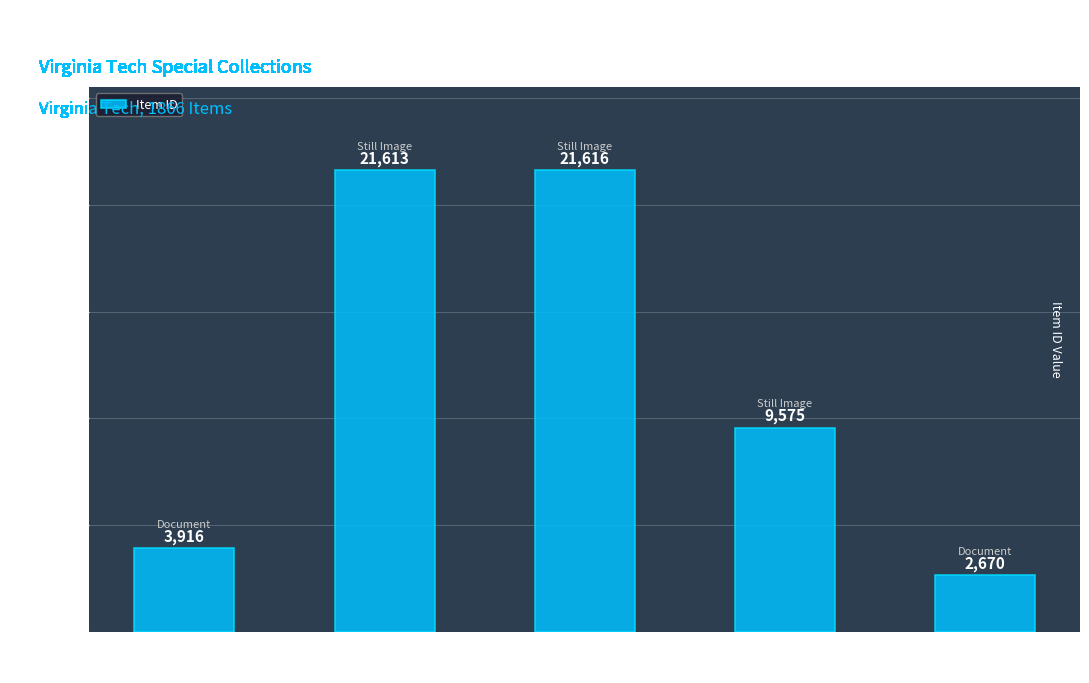

Which label corresponds to the smallest value in the chart?

Summons, Votes
for Recorder